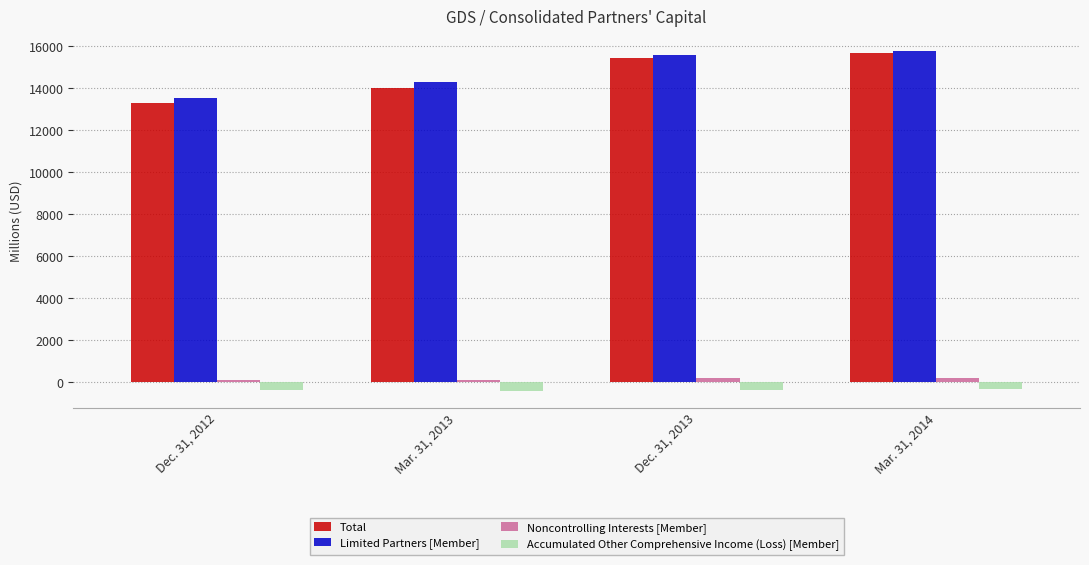

How many values in the Noncontrolling Interests [Member] series are below 223?

2